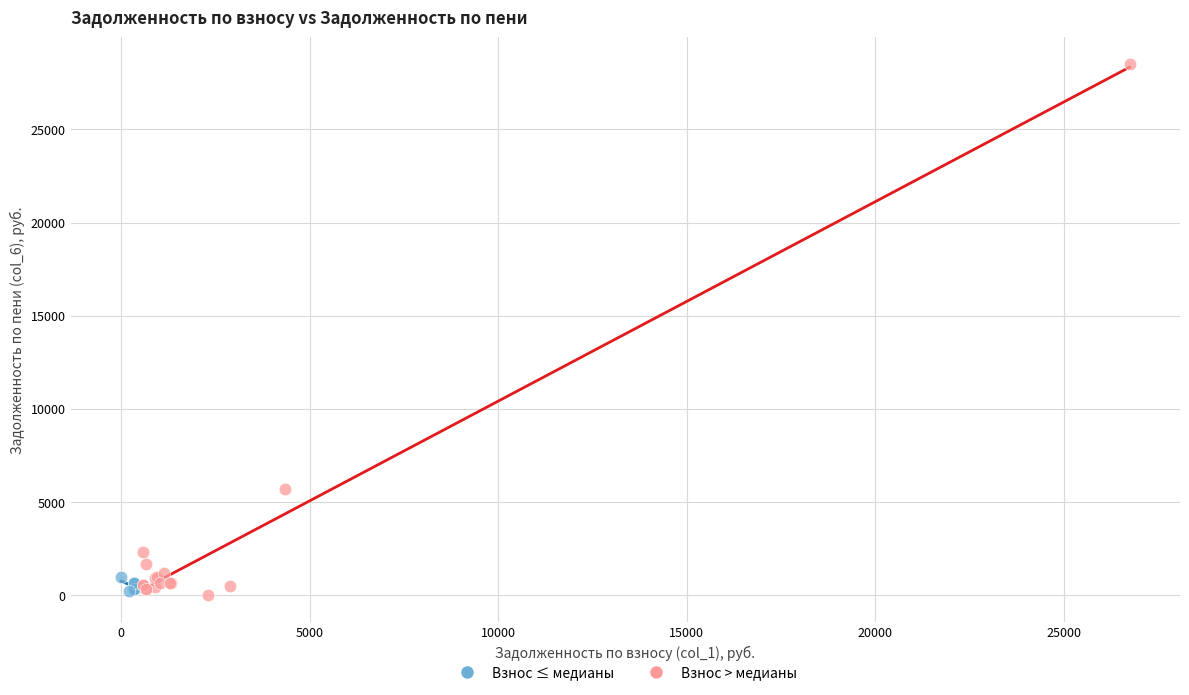

What are all the series names shown in the legend?

Взнос ≤ медианы, Взнос > медианы